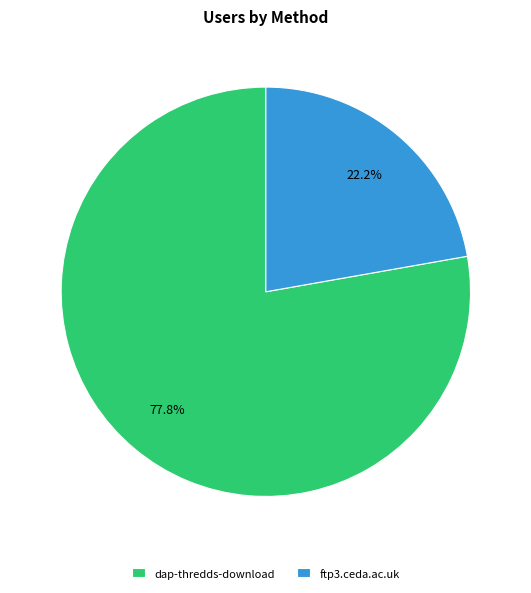

Approximately how many times larger is the value at dap-thredds-download compared to ftp3.ceda.ac.uk?

3.5